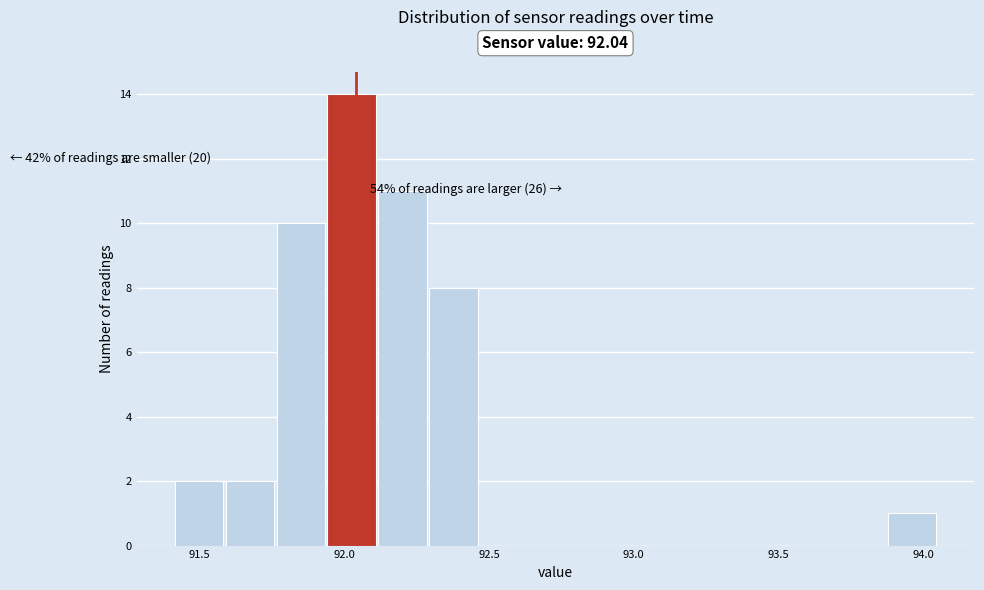

Read against the x-axis, roughly where is the centre of the tallest bar?

92.05